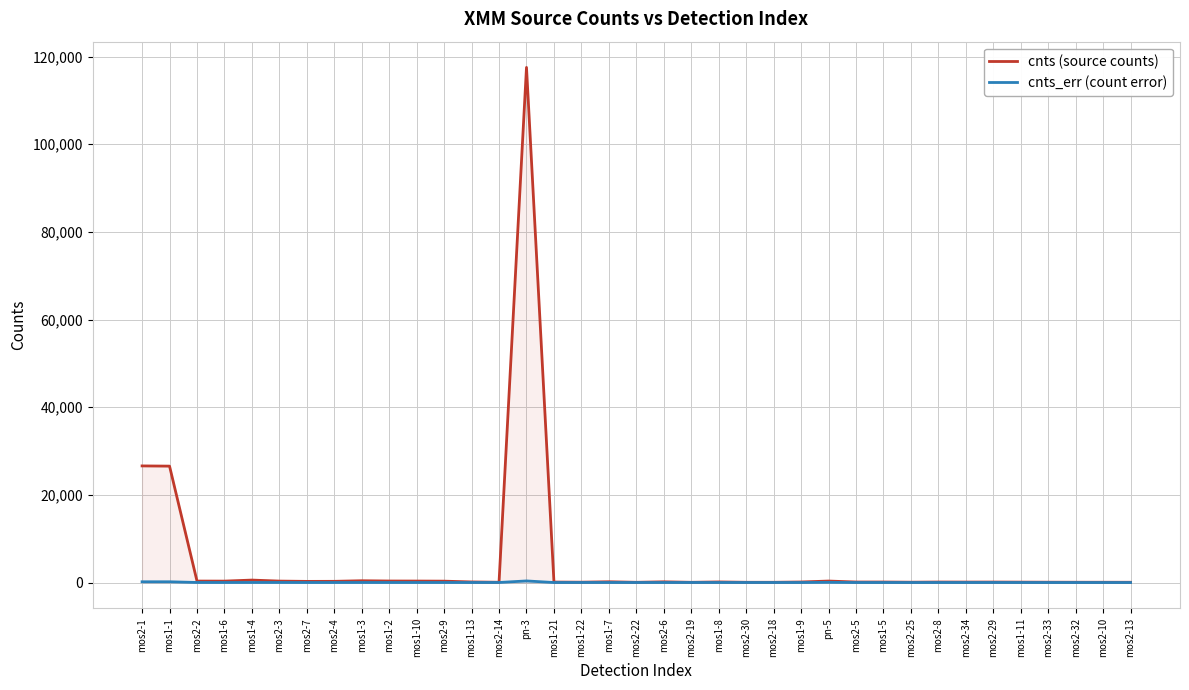

Where is the first local maximum for cnts (source counts)?

mos1-4